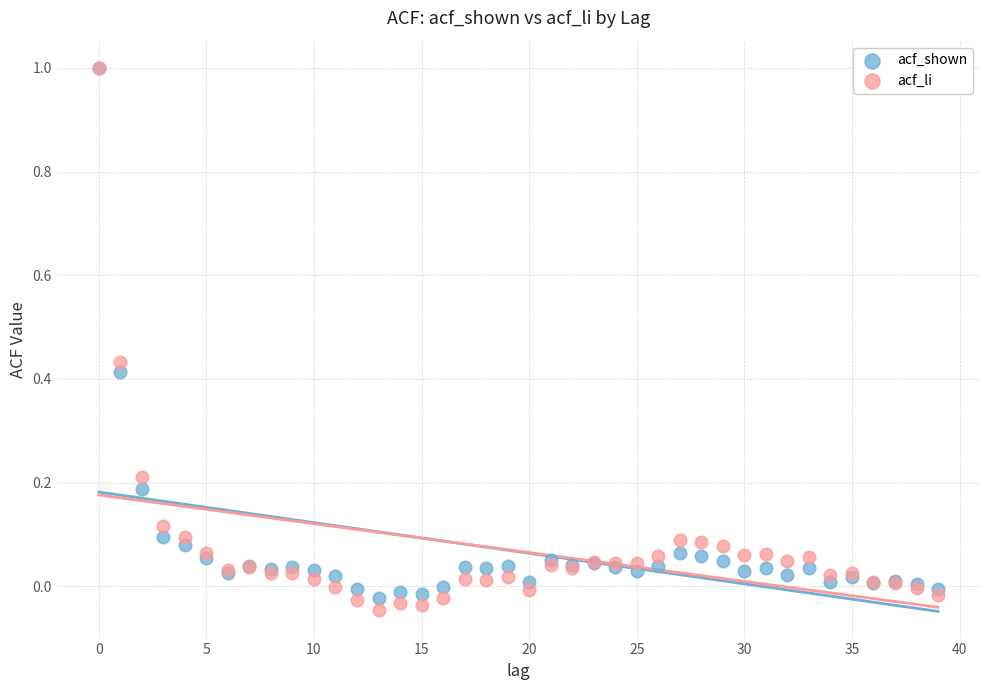

Which series has the largest Y range (max minus min)?

acf_li